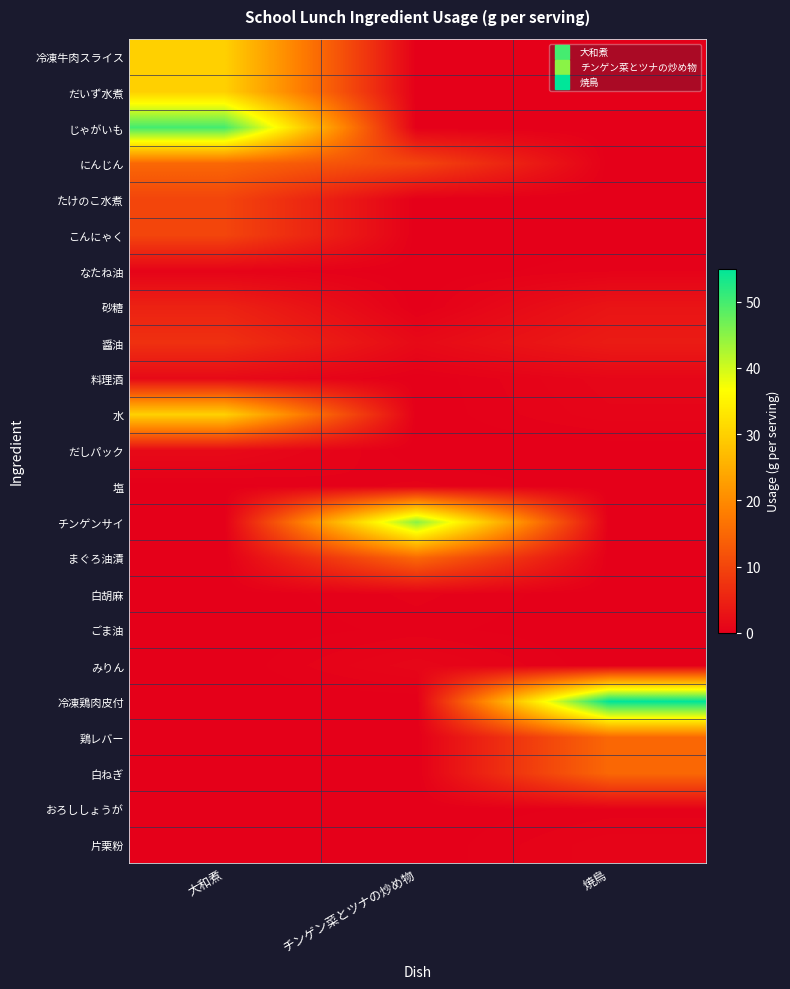

What is the greatest value displayed?

55.0